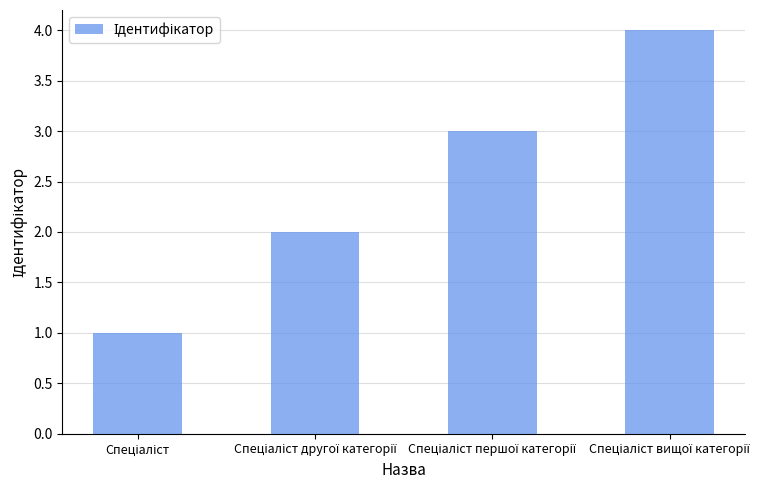

What is the difference between the second highest and second lowest values?

1